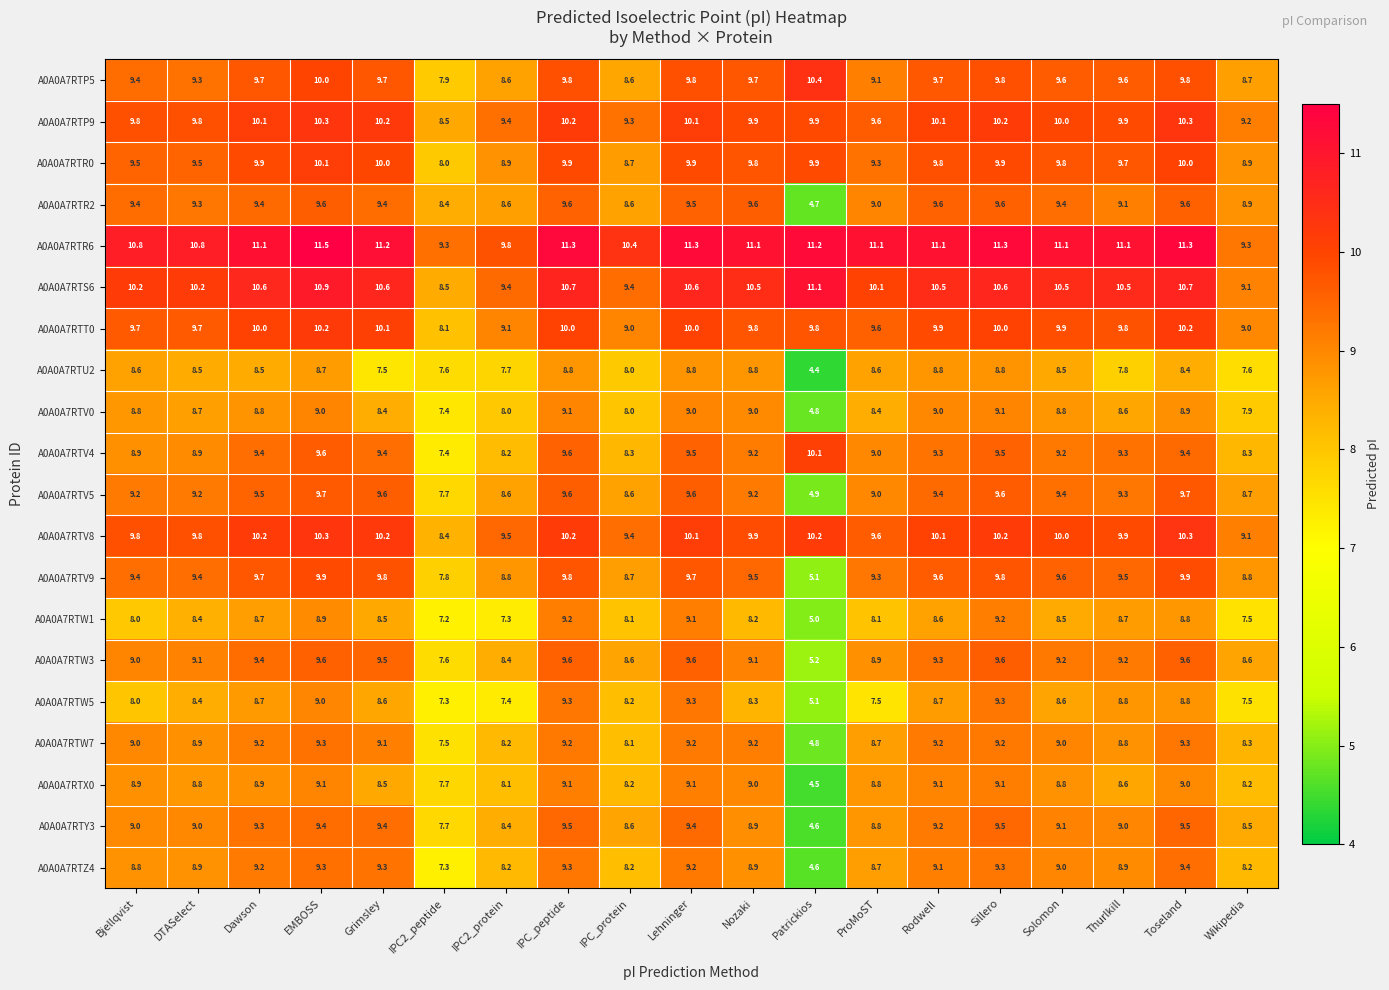

Which series has the largest total across all categories?

A0A0A7RTR6